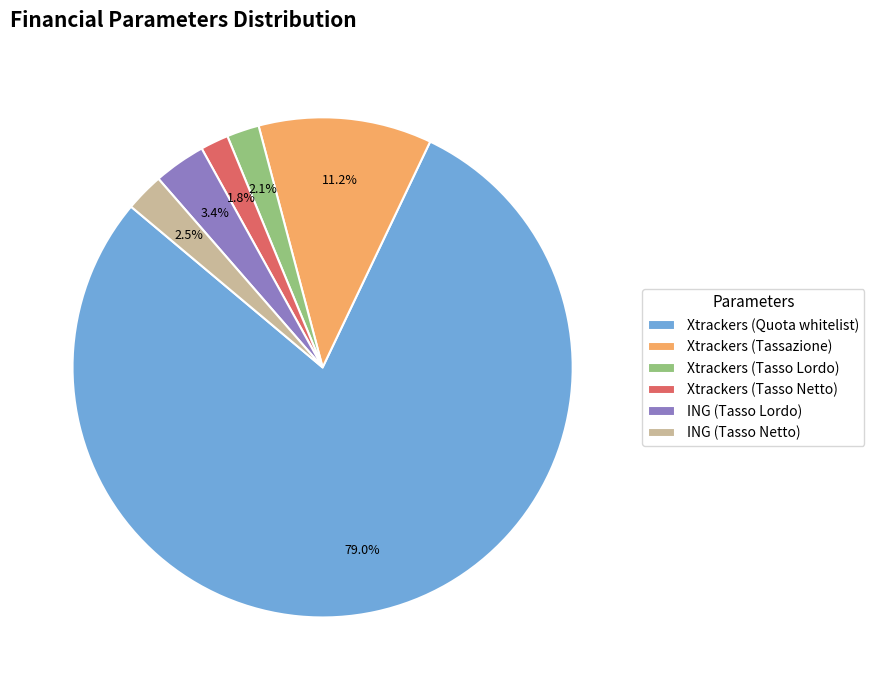

Is it true that Xtrackers (Tassazione) is 11% of the pie?

True